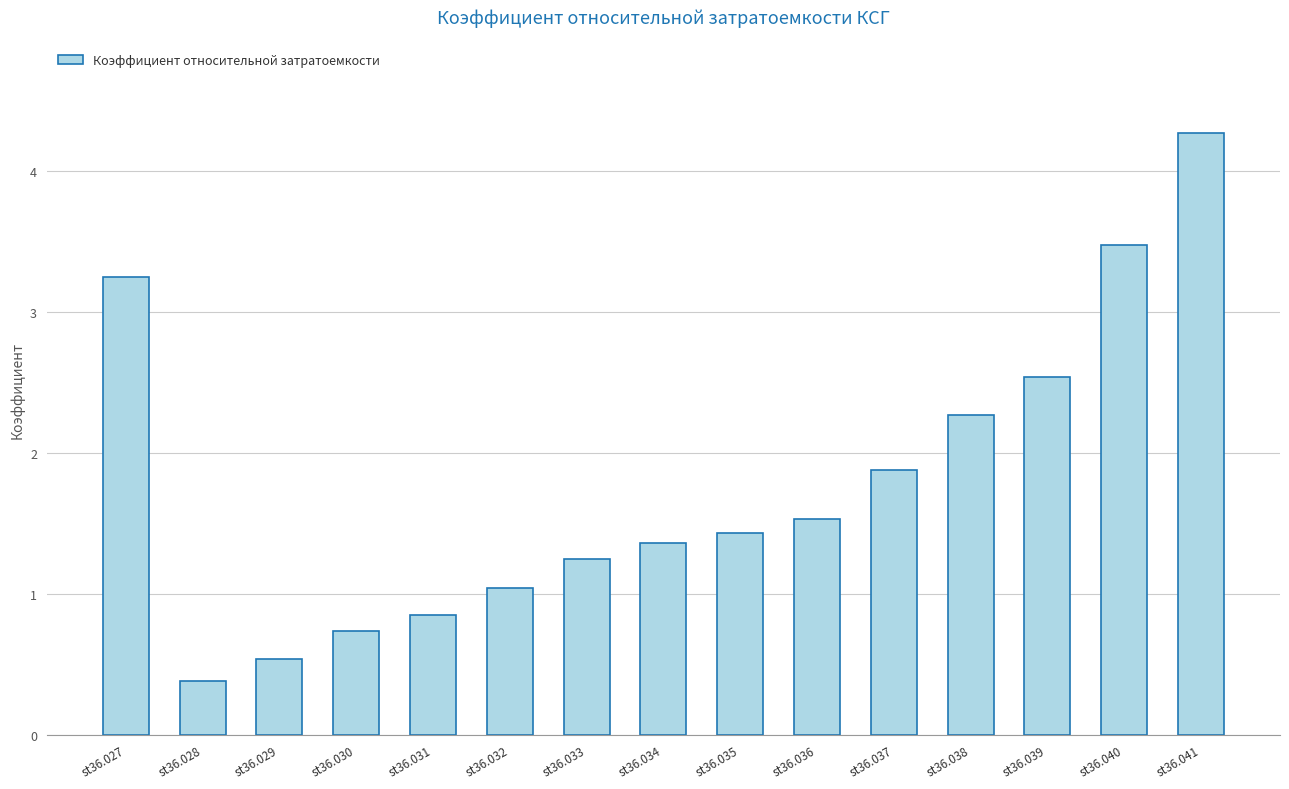

What is the value of the 6th bar from the left?

1.0